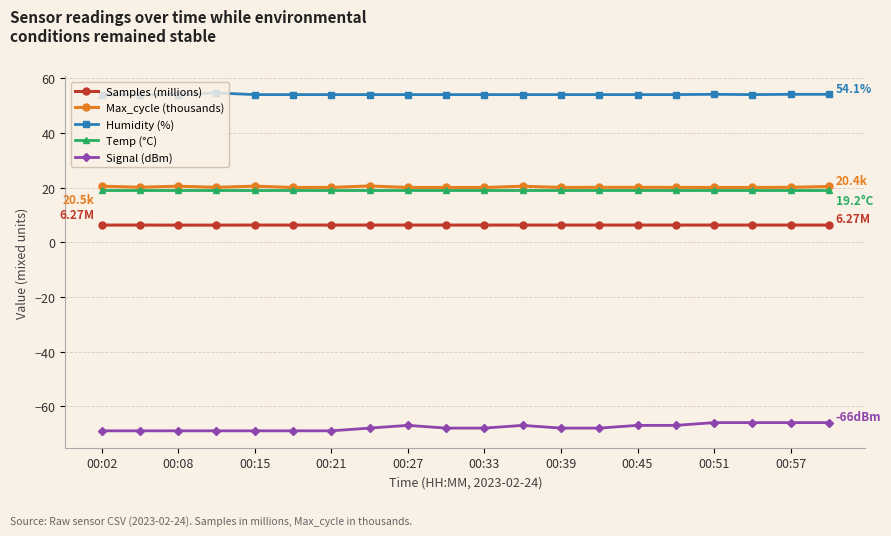

True or false: Temp (°C) and Signal (dBm) cross at least once.

False